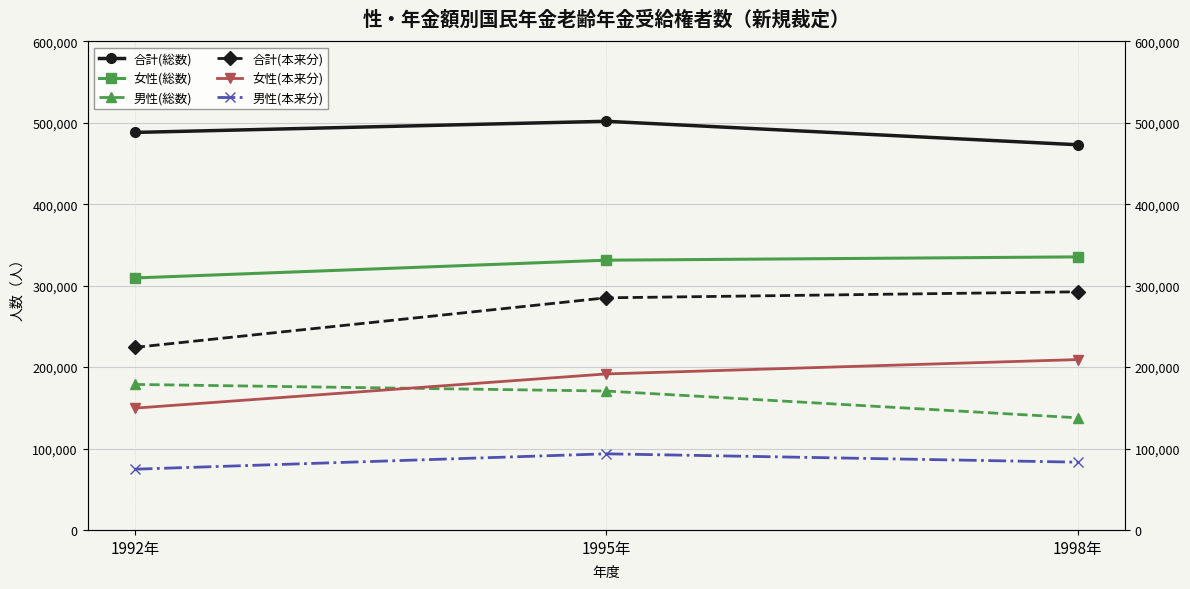

Is the value of 男性(本来分) at 1998年 greater than the value of 合計(総数) at 1998年?

No